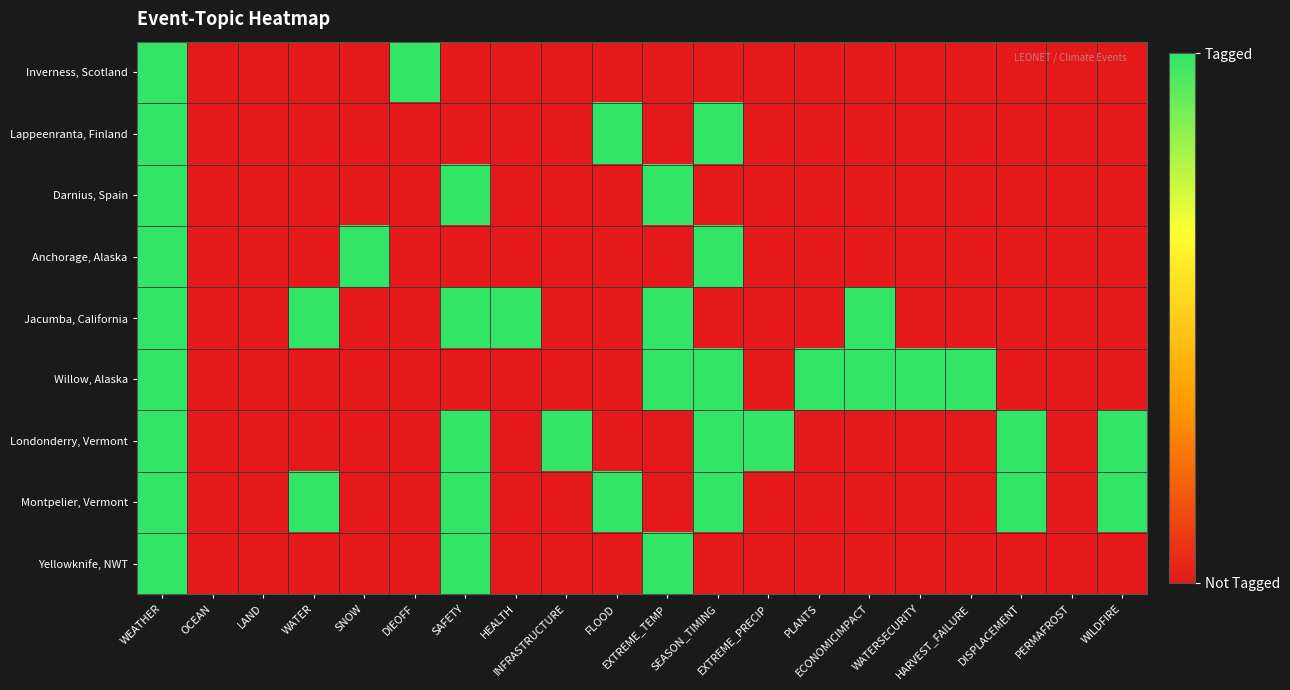

Which series has the largest total across all categories?

Willow, Alaska